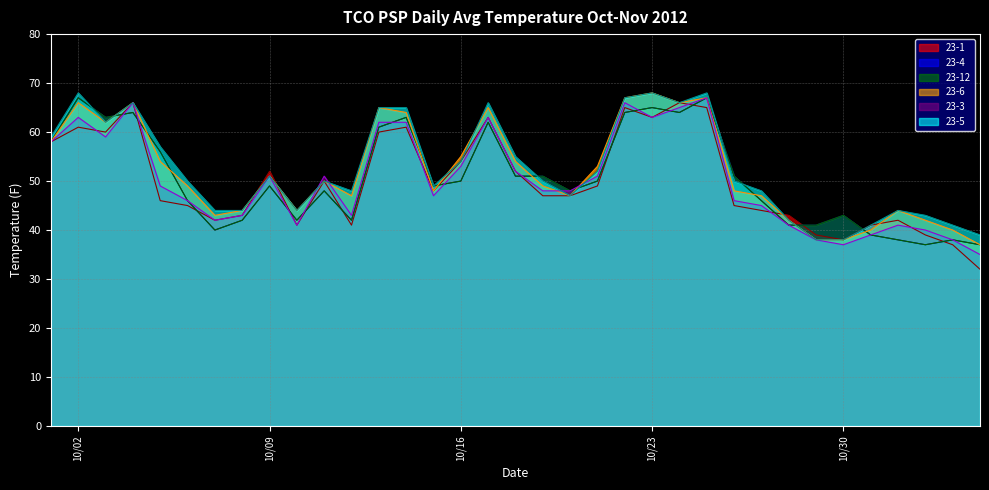

Does the chart display data point markers on the line(s)?

No